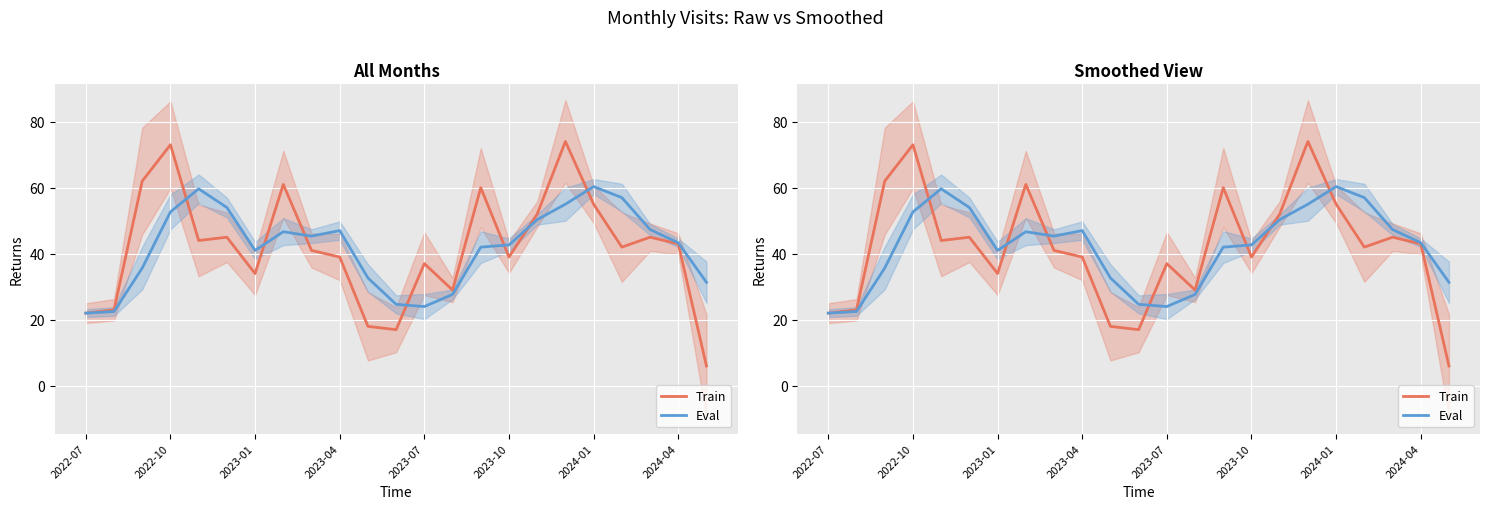

Which series changed the most between 14 and 16?

Eval